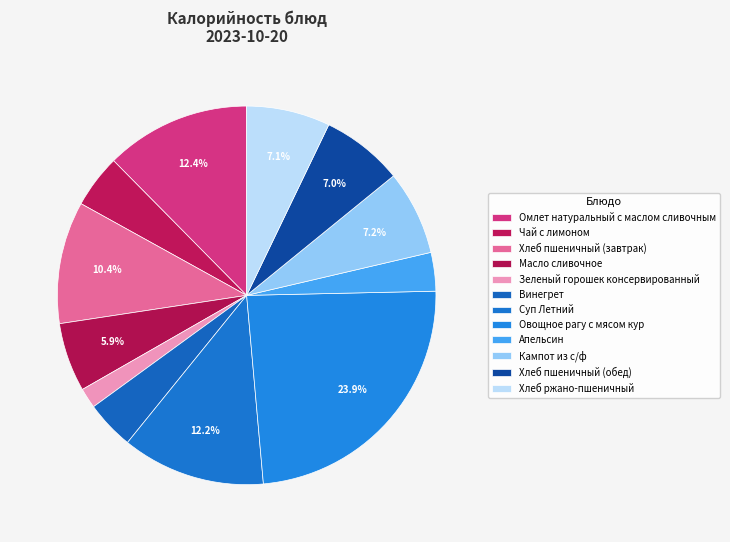

Which category has the smallest portion of the pie?

Зеленый горошек консервированный